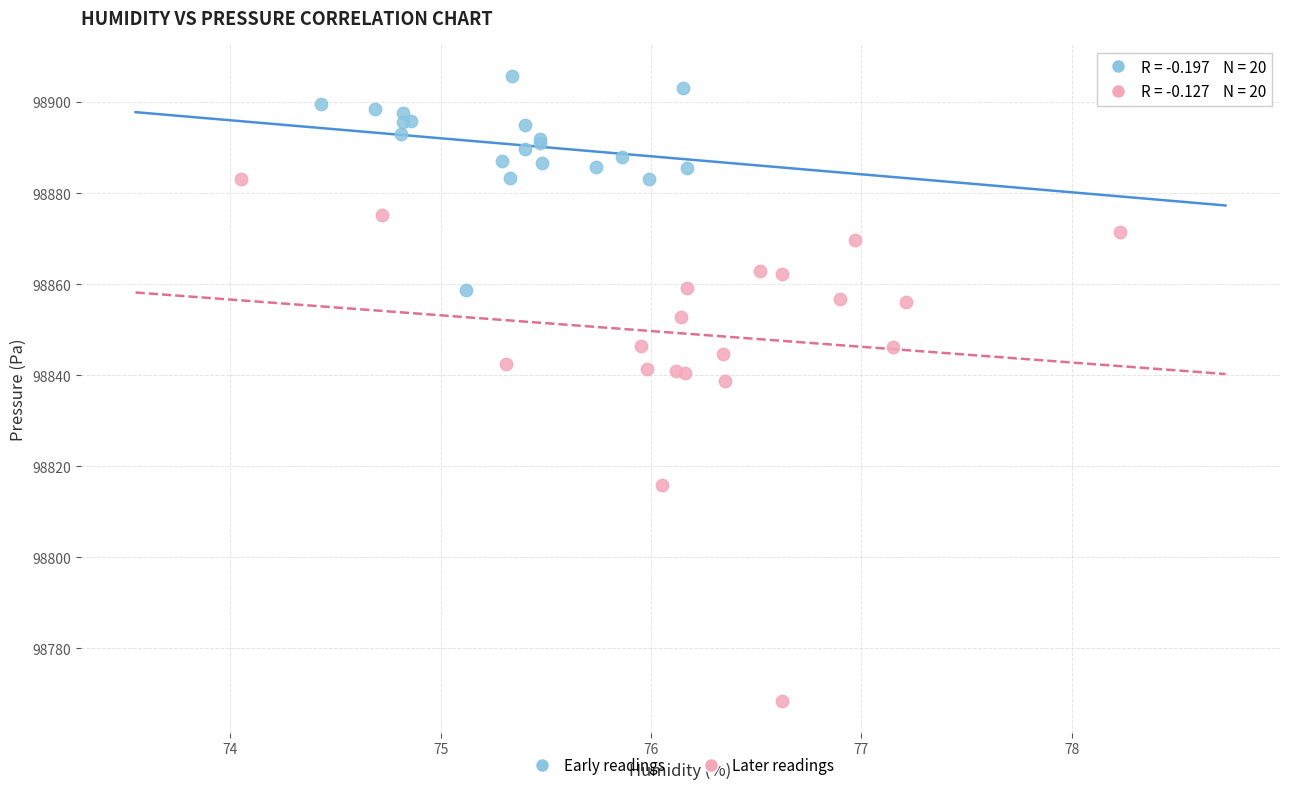

Which series reaches the minimum Y coordinate?

Later readings